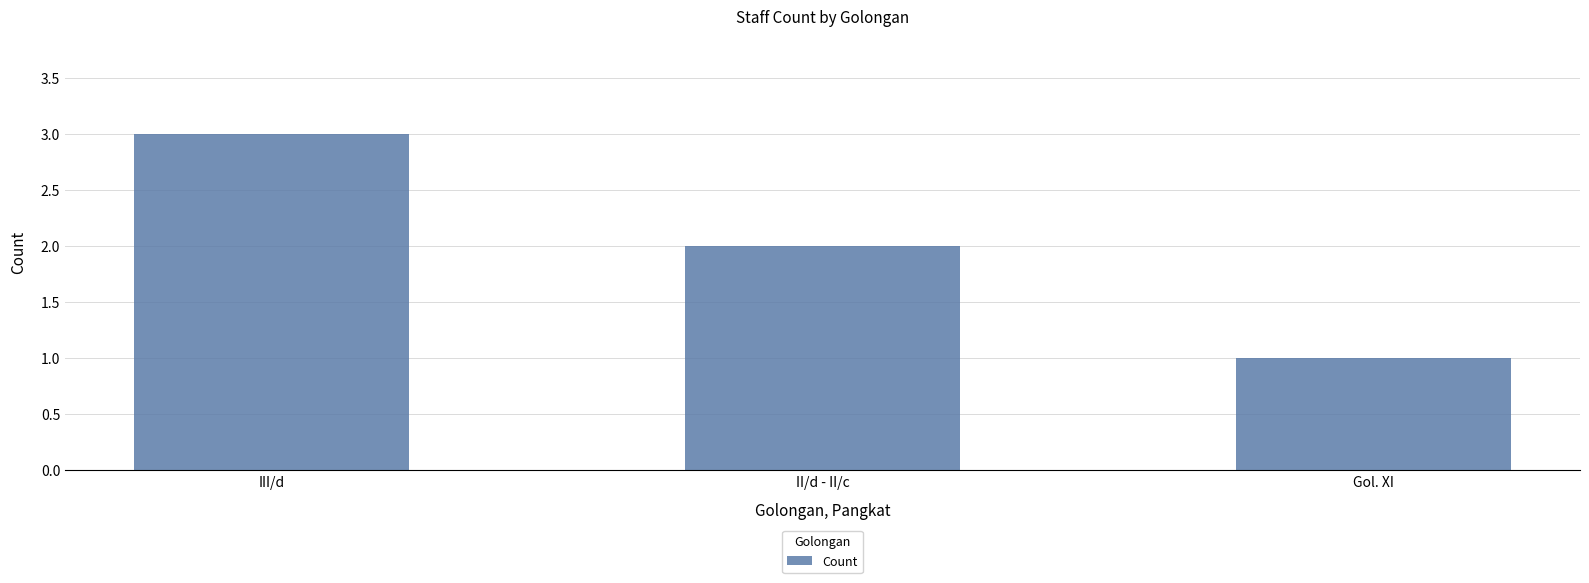

What is the change in value from III/d to Gol. XI?

-2